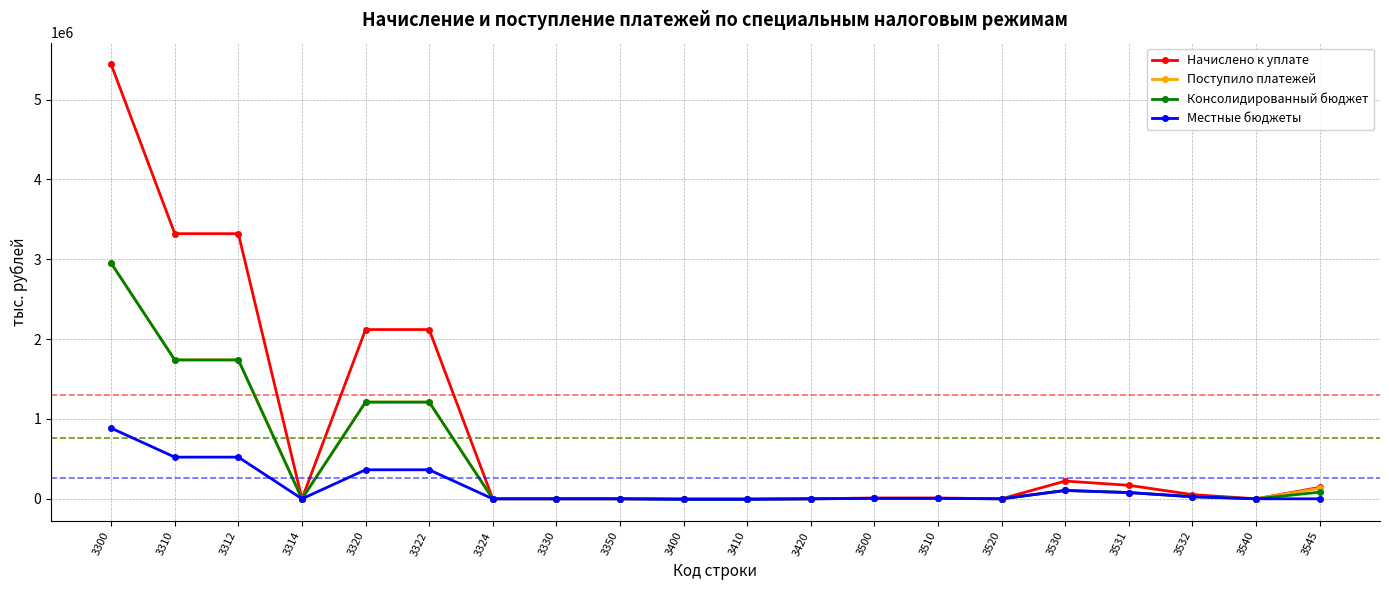

What are all the series names shown in the legend?

Начислено к уплате, Поступило платежей, Консолидированный бюджет, Местные бюджеты